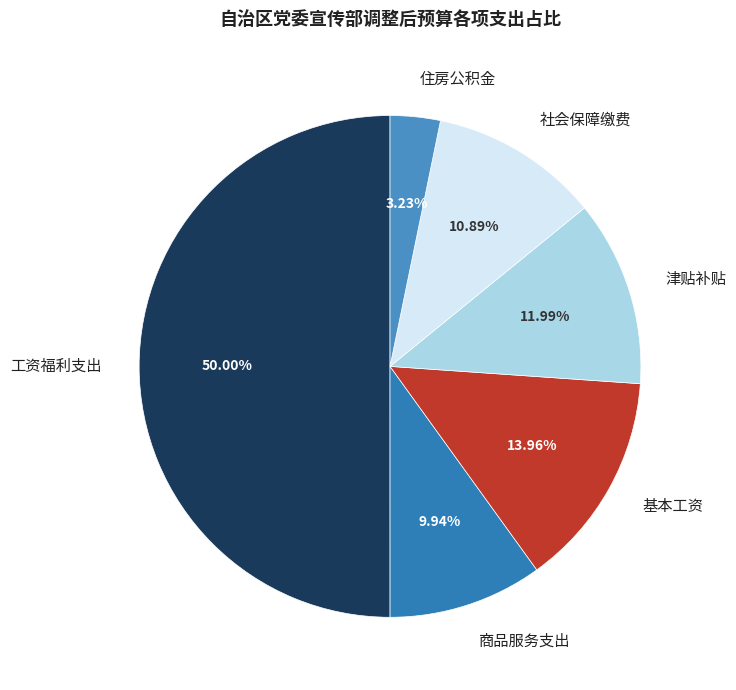

What is the largest slice in the pie chart?

工资福利支出